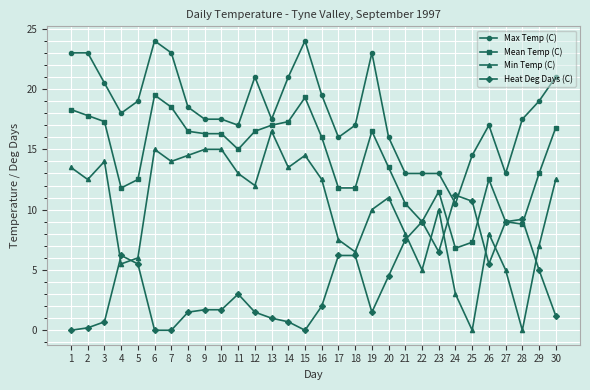

True or false: Max Temp (C) and Min Temp (C) intersect in this chart.

False